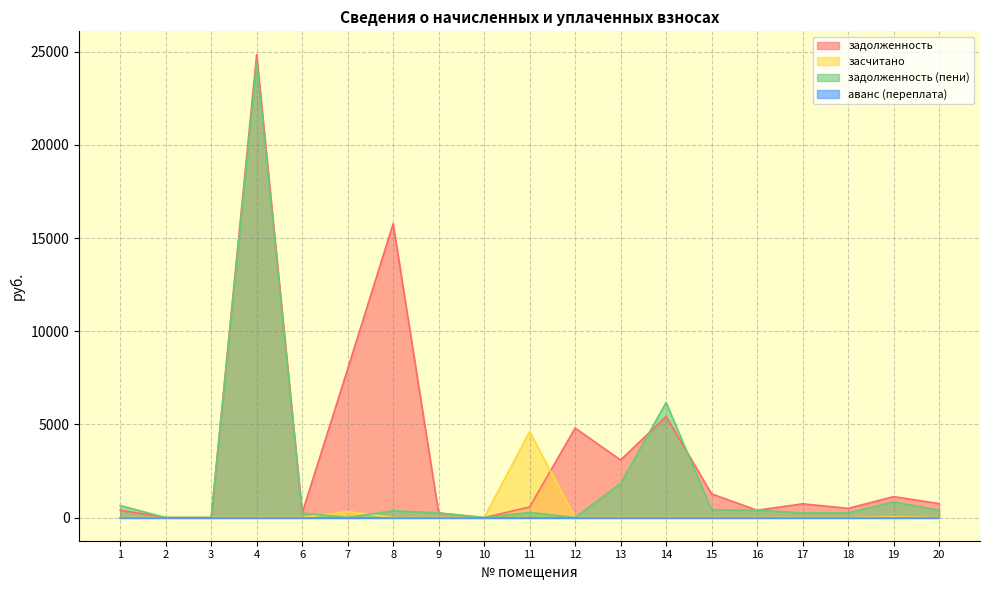

Which series has the largest total across all categories?

задолженность